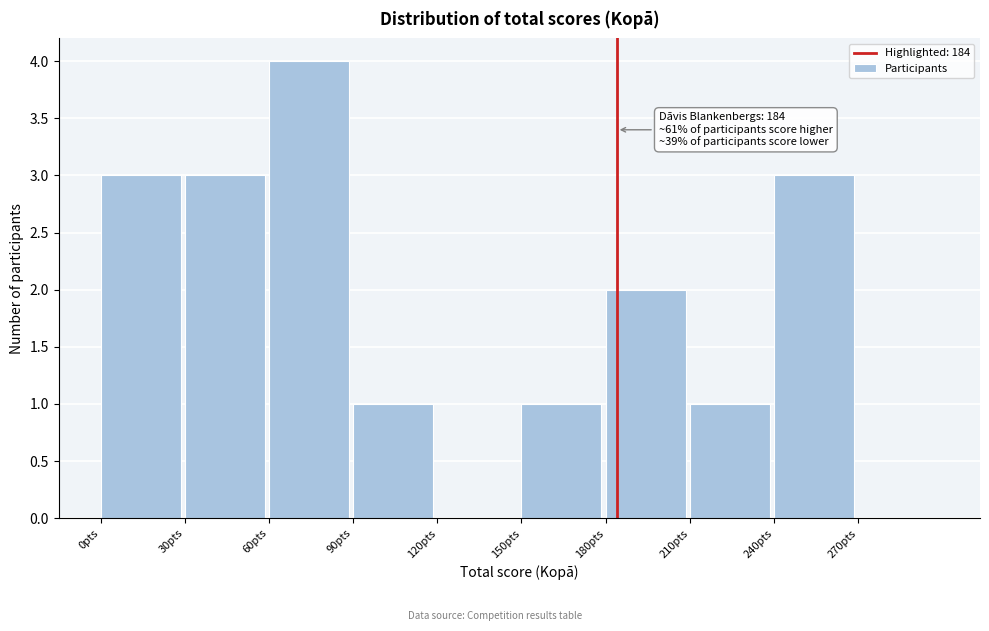

Which range on the x-axis has the tallest bar?

60 to 90